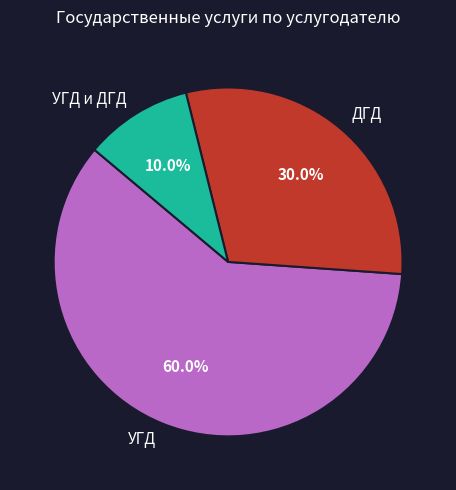

How many slices are in this pie chart?

3